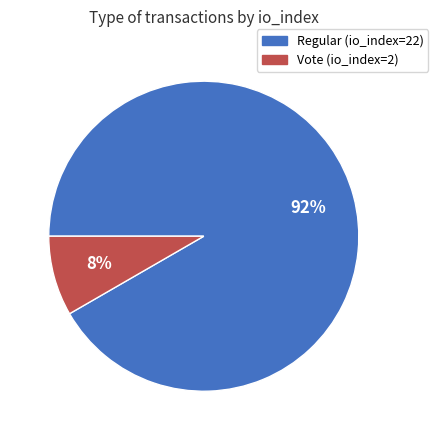

Which slice is the smallest?

Vote (io_index=2)